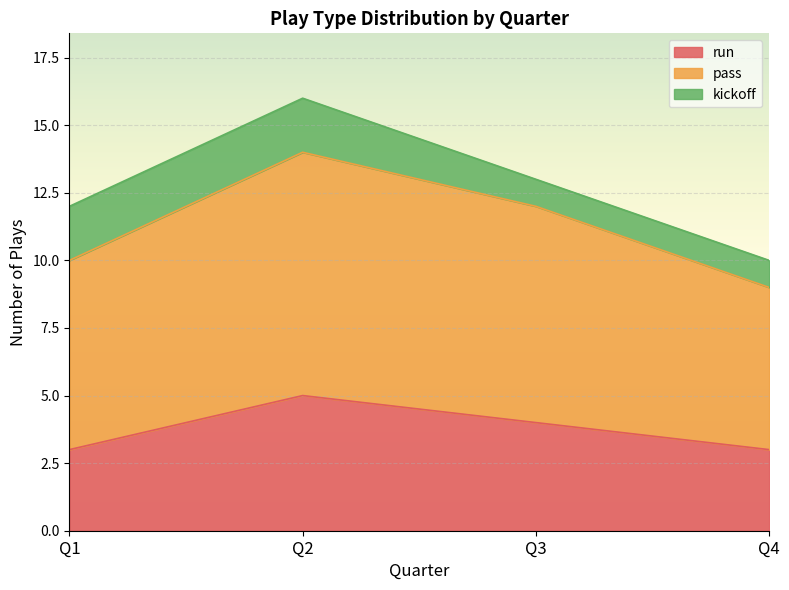

True or false: pass and run cross at least once.

False